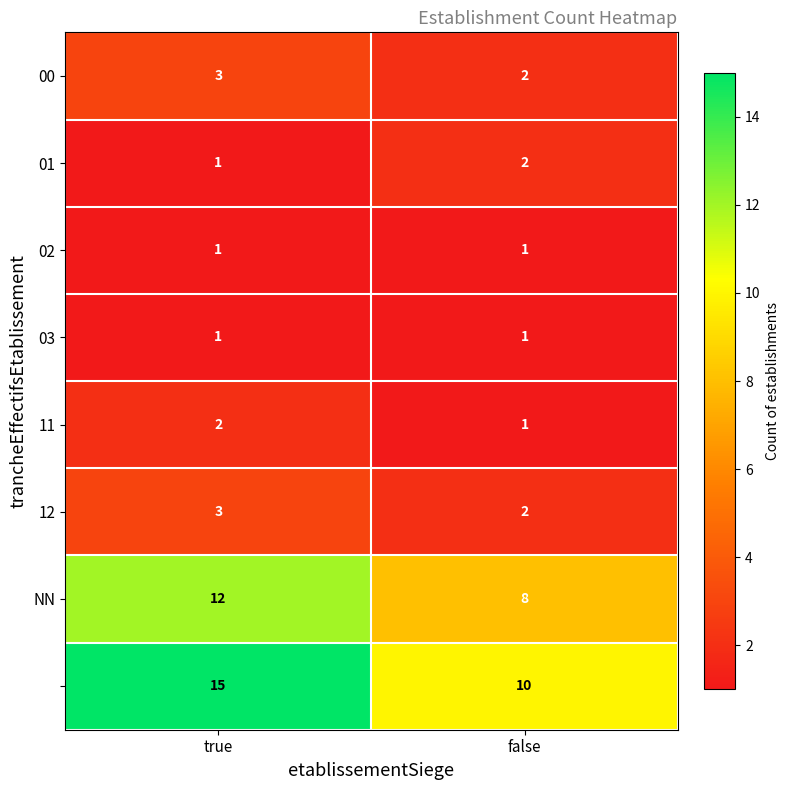

What is the spread (max minus min) of values at false?

9